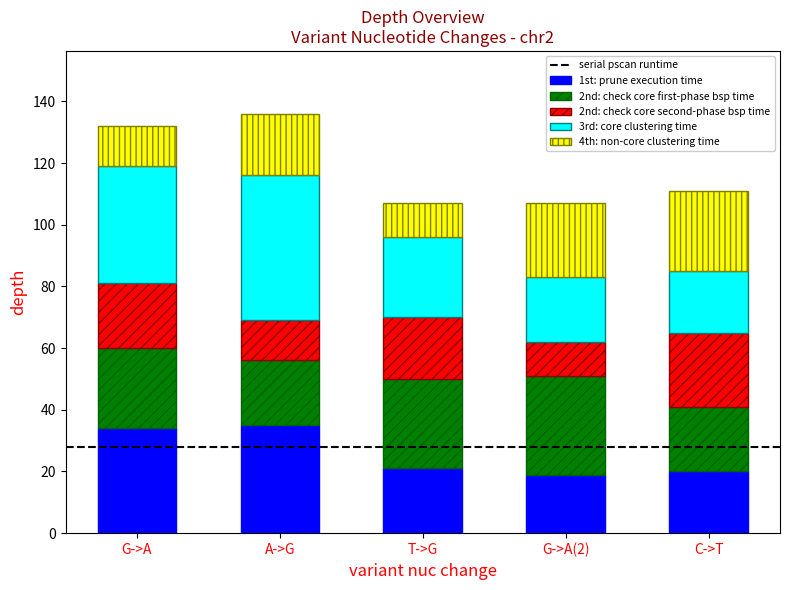

What is the sum of the 1st: prune execution time values at A->G and G->A?

69